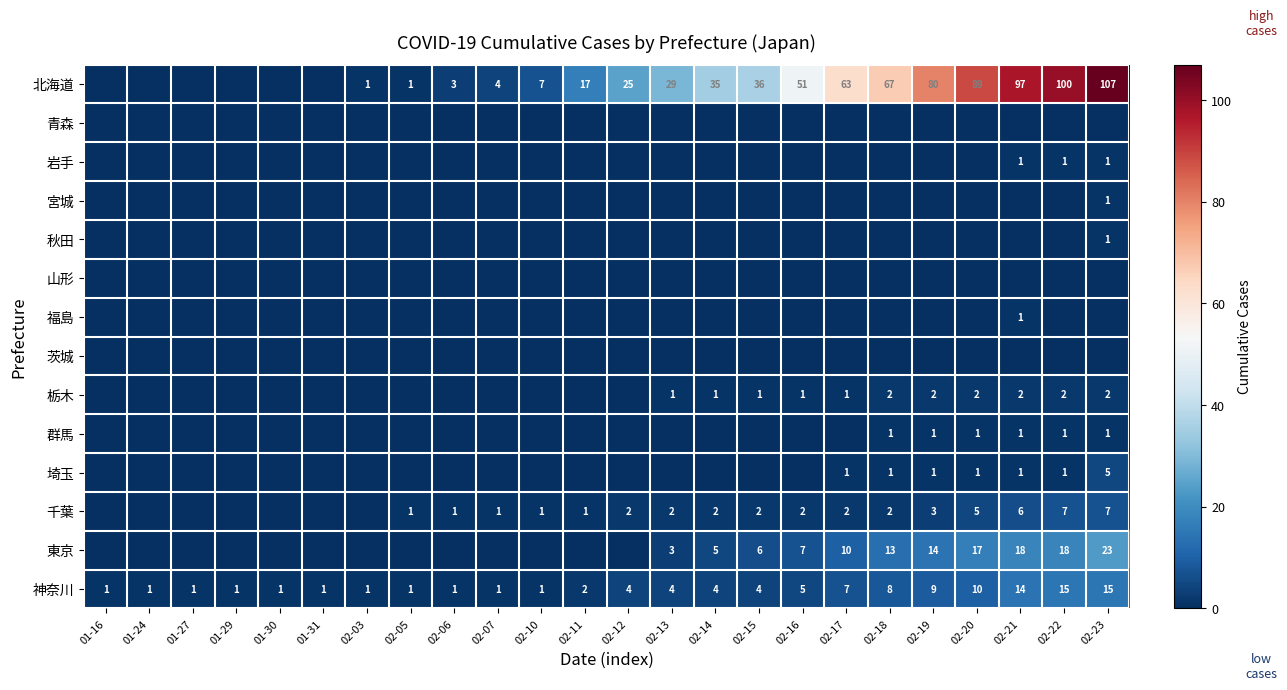

What is the sum of all 神奈川 values?

112